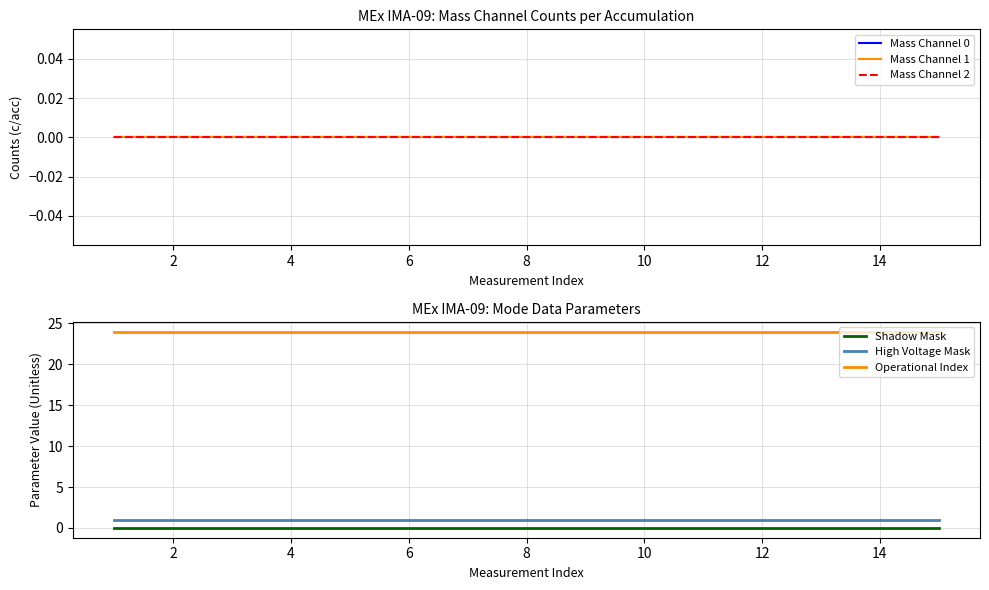

Is the value of High Voltage Mask at 4 greater than the value of Shadow Mask at 12?

Yes